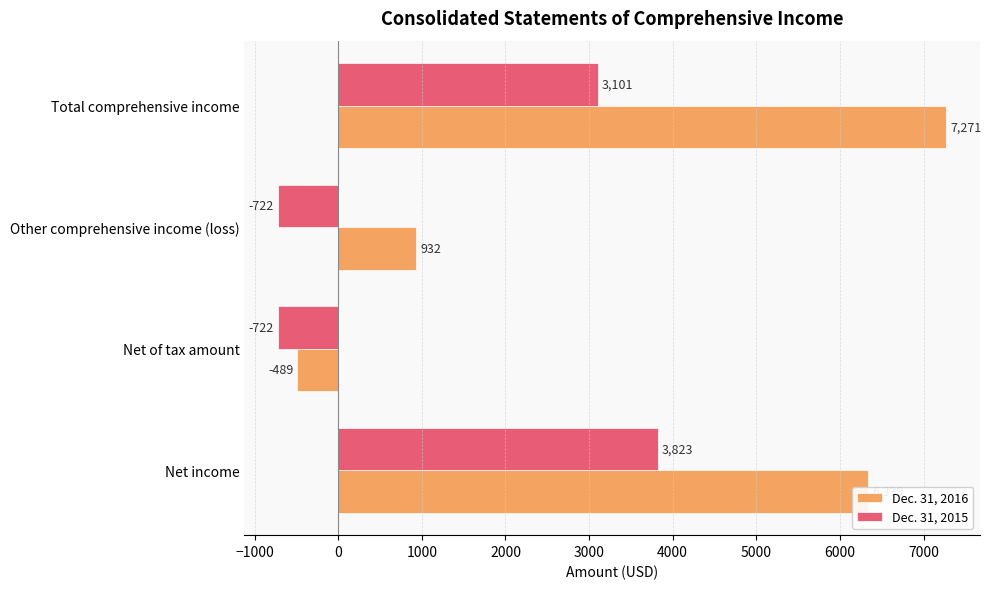

Which series has the largest range (max minus min)?

Dec. 31, 2016